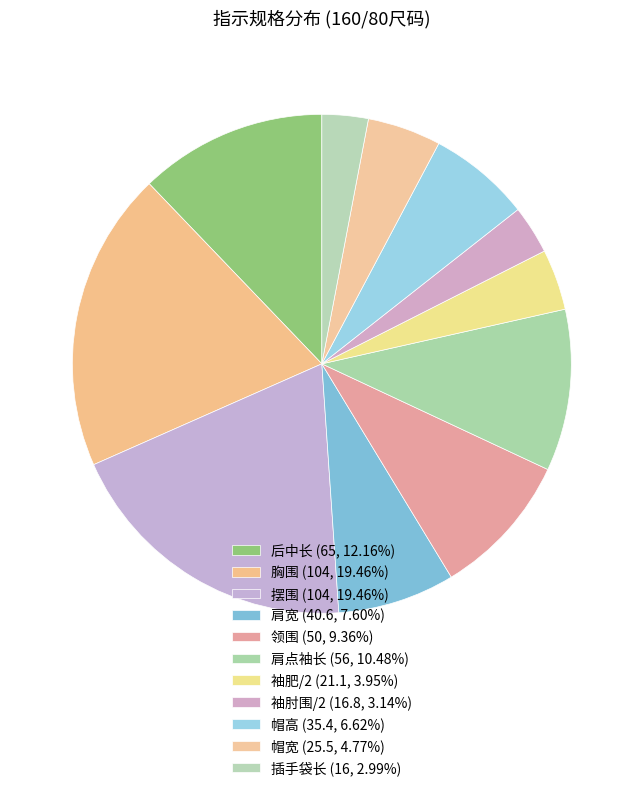

To the nearest percent, what percentage of the pie is 袖肘围/2?

3%